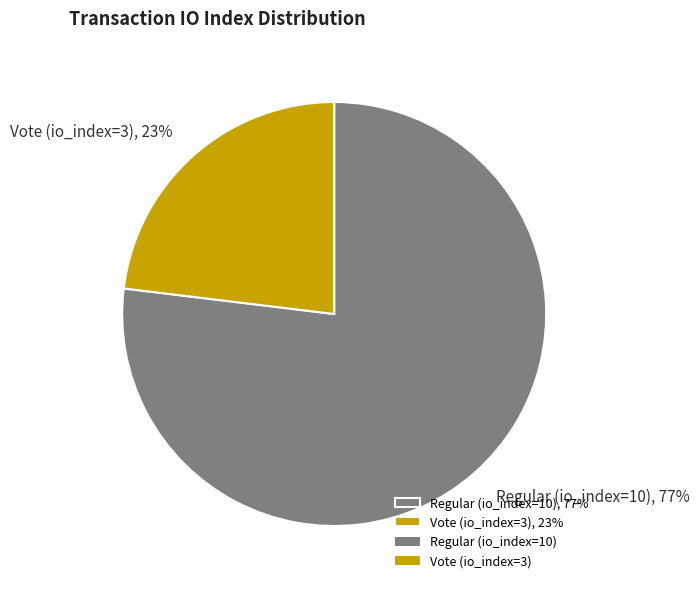

Which has a higher value, Regular (io_index=10), 77% or Vote (io_index=3), 23%?

Regular (io_index=10), 77%